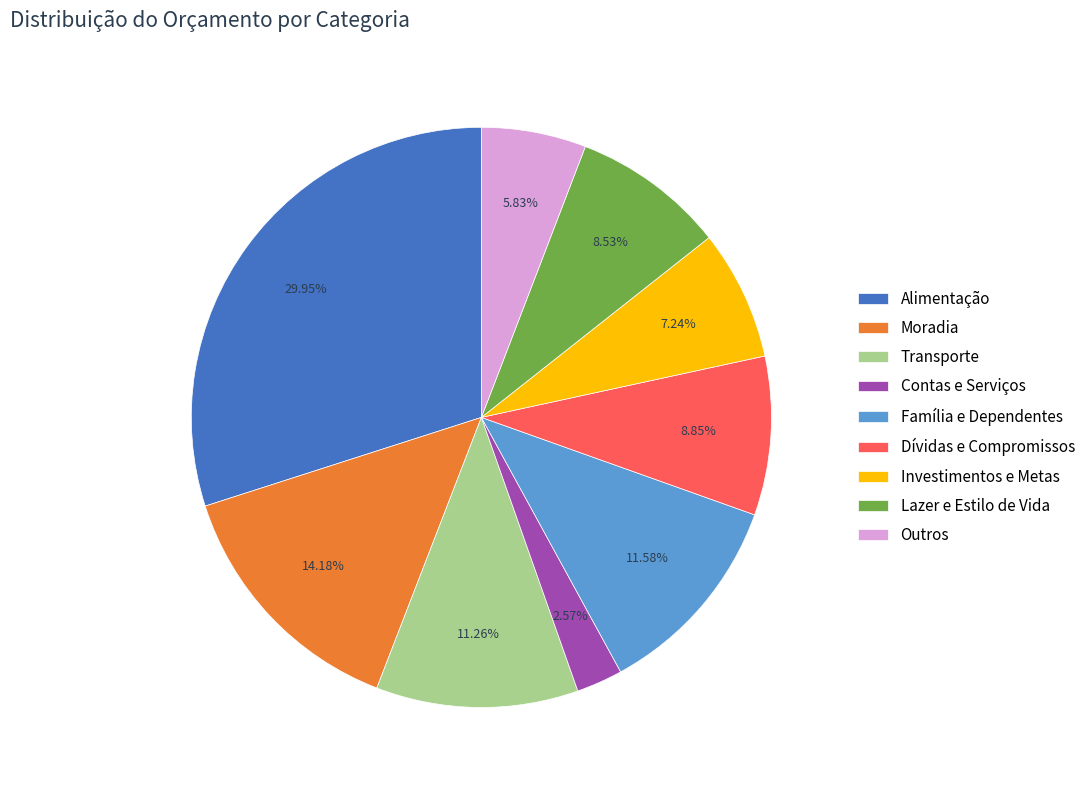

To the nearest percent, what portion does Contas e Serviços represent?

3%